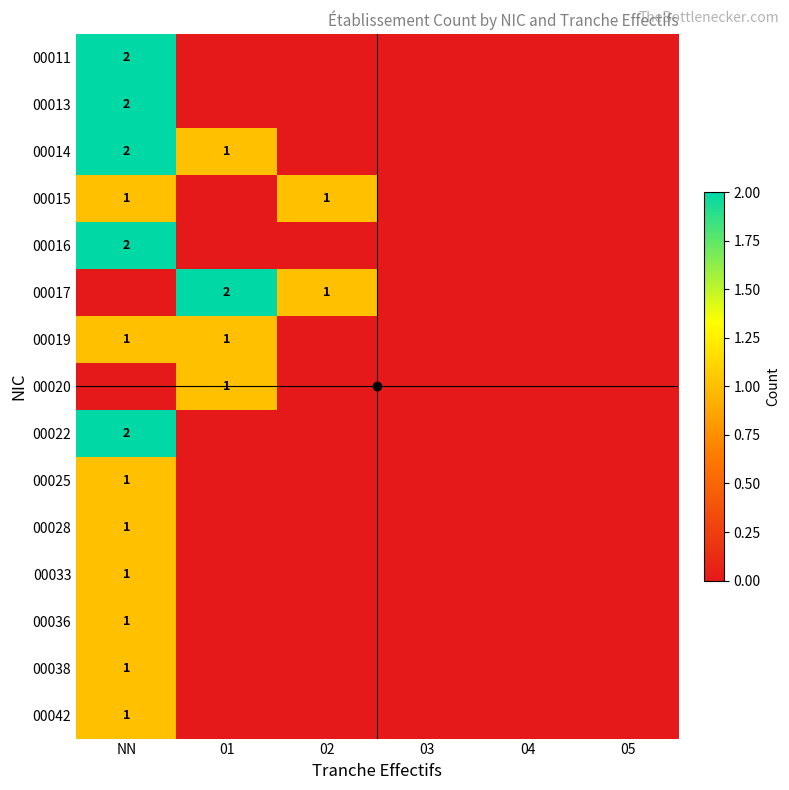

True or false: 00025 has a value of 0 at 01.

True